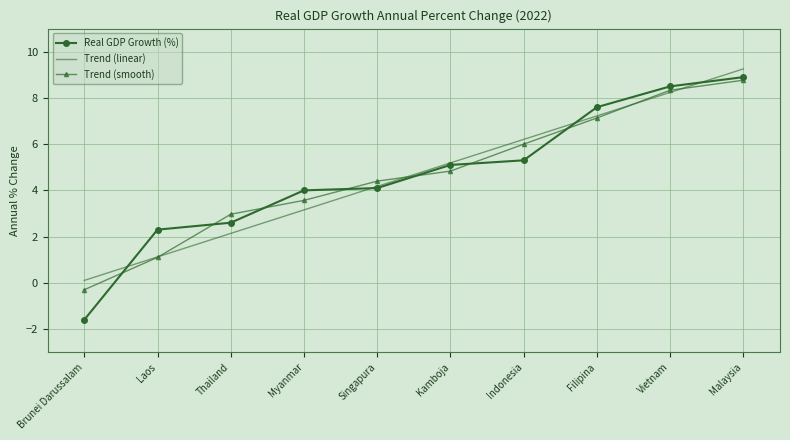

Is the value of Trend (smooth) at Kamboja greater than the value of Trend (linear) at Vietnam?

No